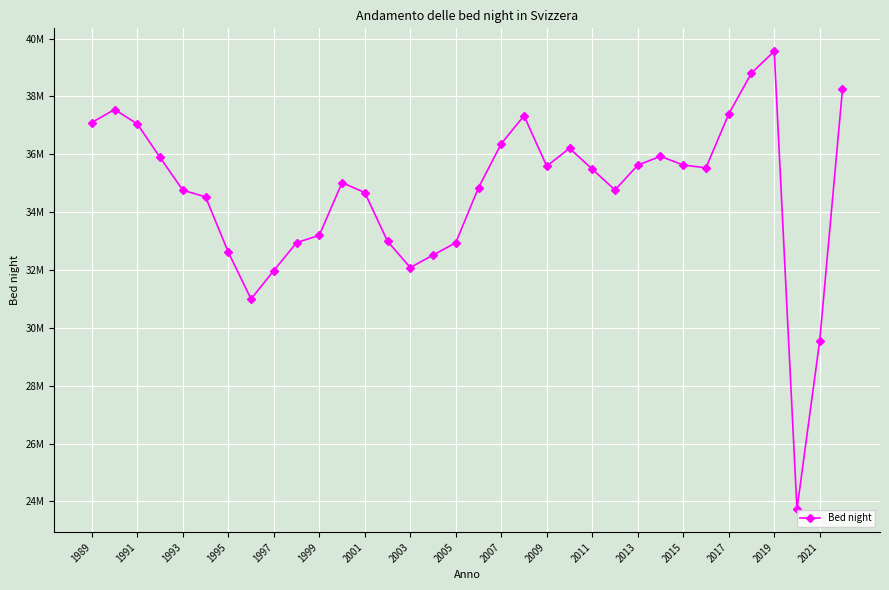

What is the smallest value displayed?

23730738